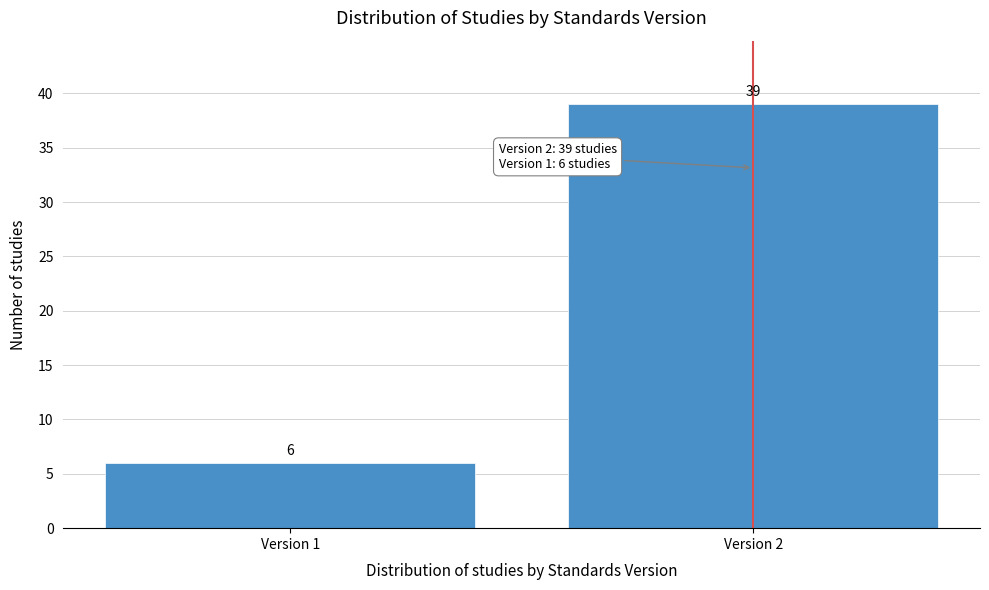

Reading left to right, extract all data points from this chart.

6	39